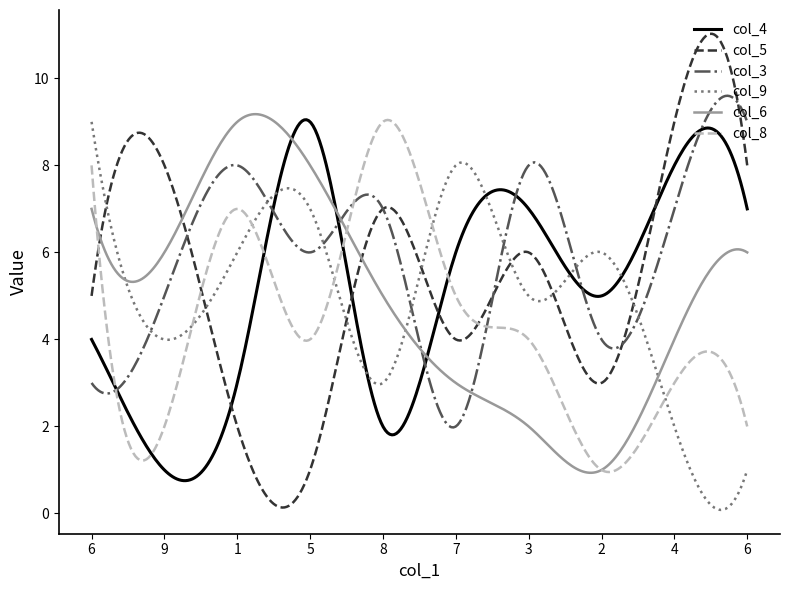

Which series has the widest spread of values?

col_5